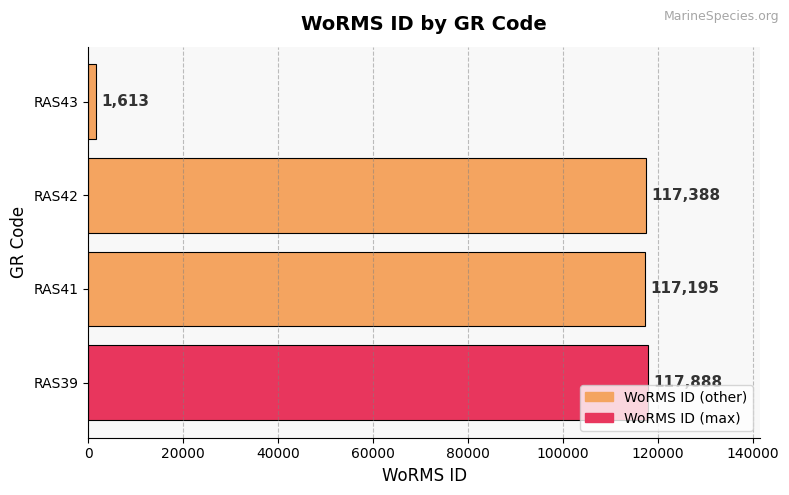

Which label corresponds to the smallest value in the chart?

RAS43